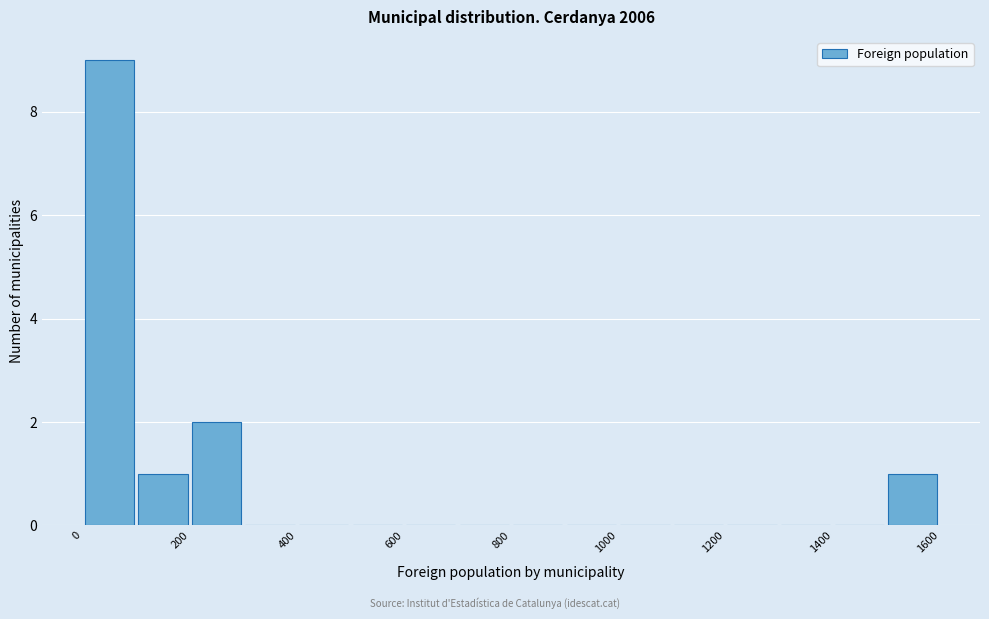

How tall is the bar that spans 100 to 200 on the x-axis? The values are not printed on the chart, so give them approximately, as read against the axis.

1